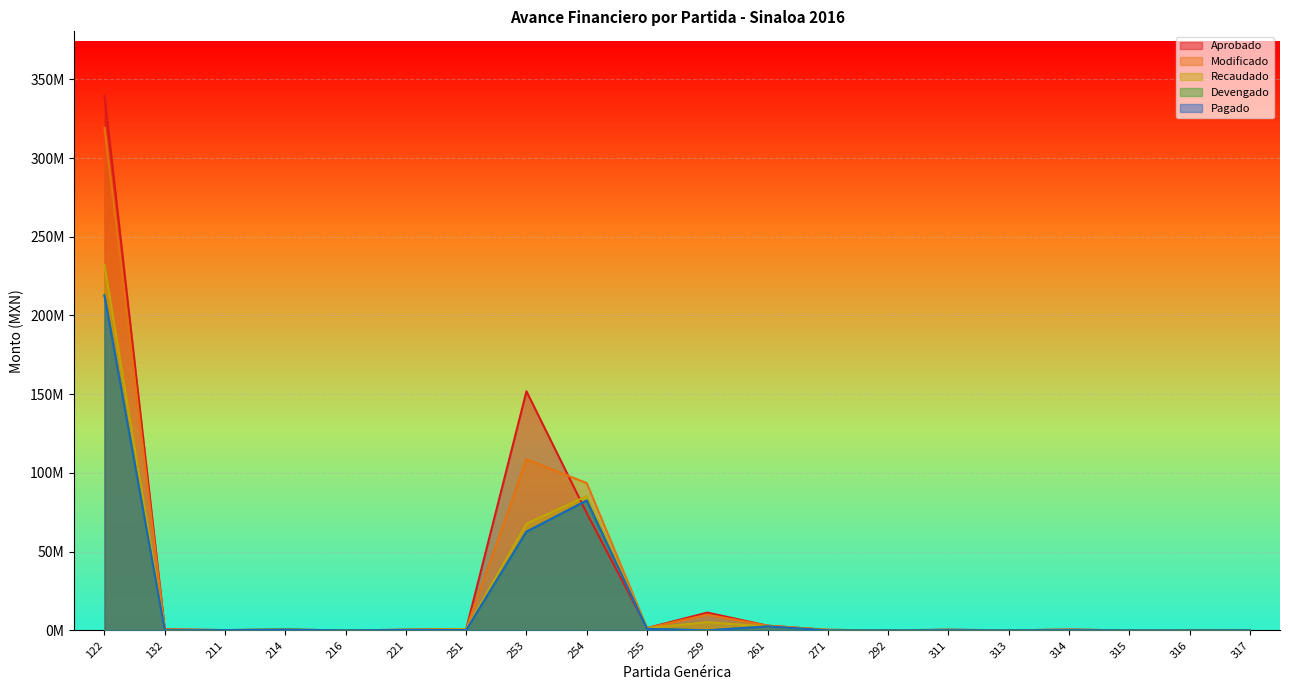

Is the value of Modificado at 311 greater than the value of Pagado at 122?

No